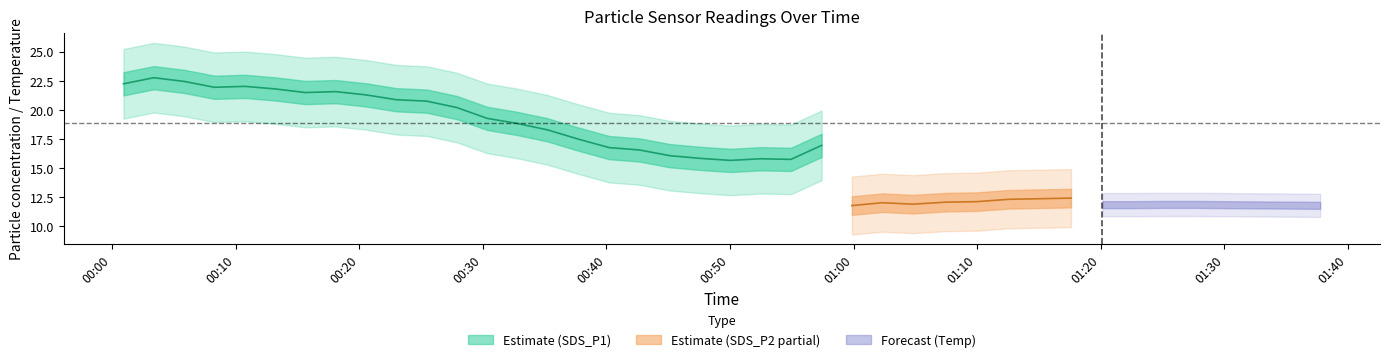

What is the label of the 40th point from the right?

2023/05/06 00:00:55